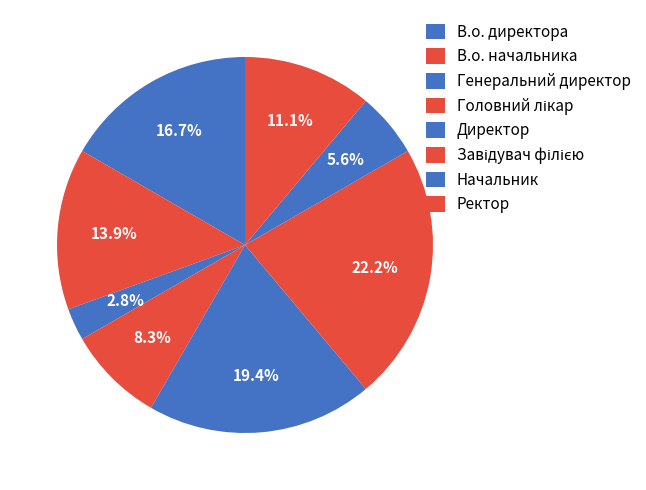

How many slices are in this pie chart?

8